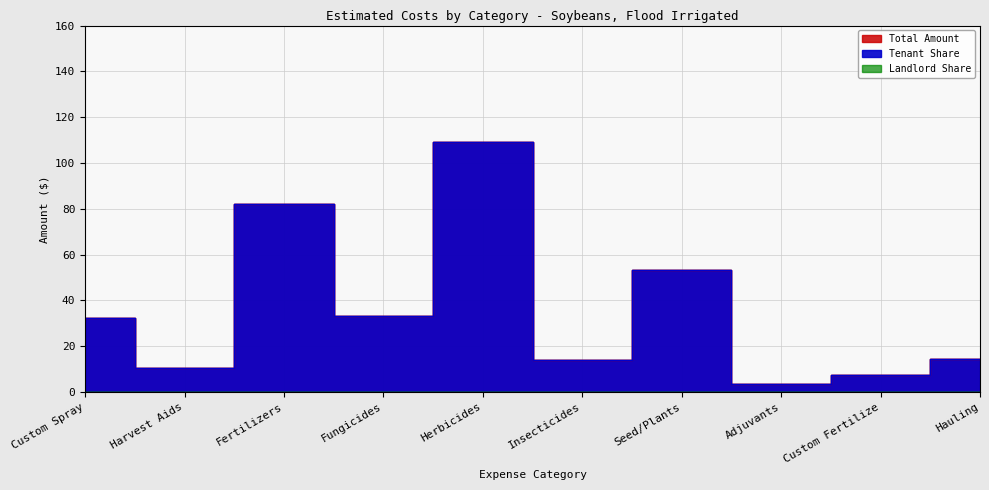

The value of Tenant Share at Custom Fertilize is 7.5. True or false?

True